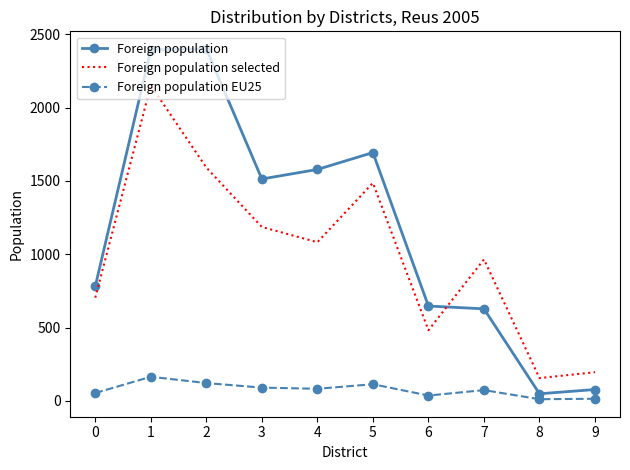

Which series has the largest range (max minus min)?

Foreign population